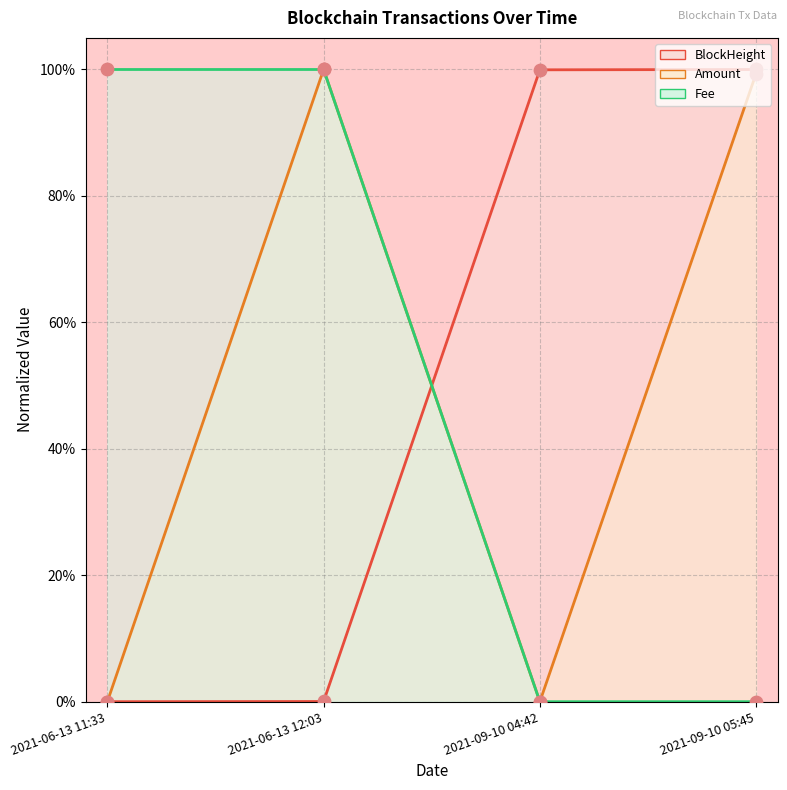

Which series reaches the minimum Y coordinate?

BlockHeight line